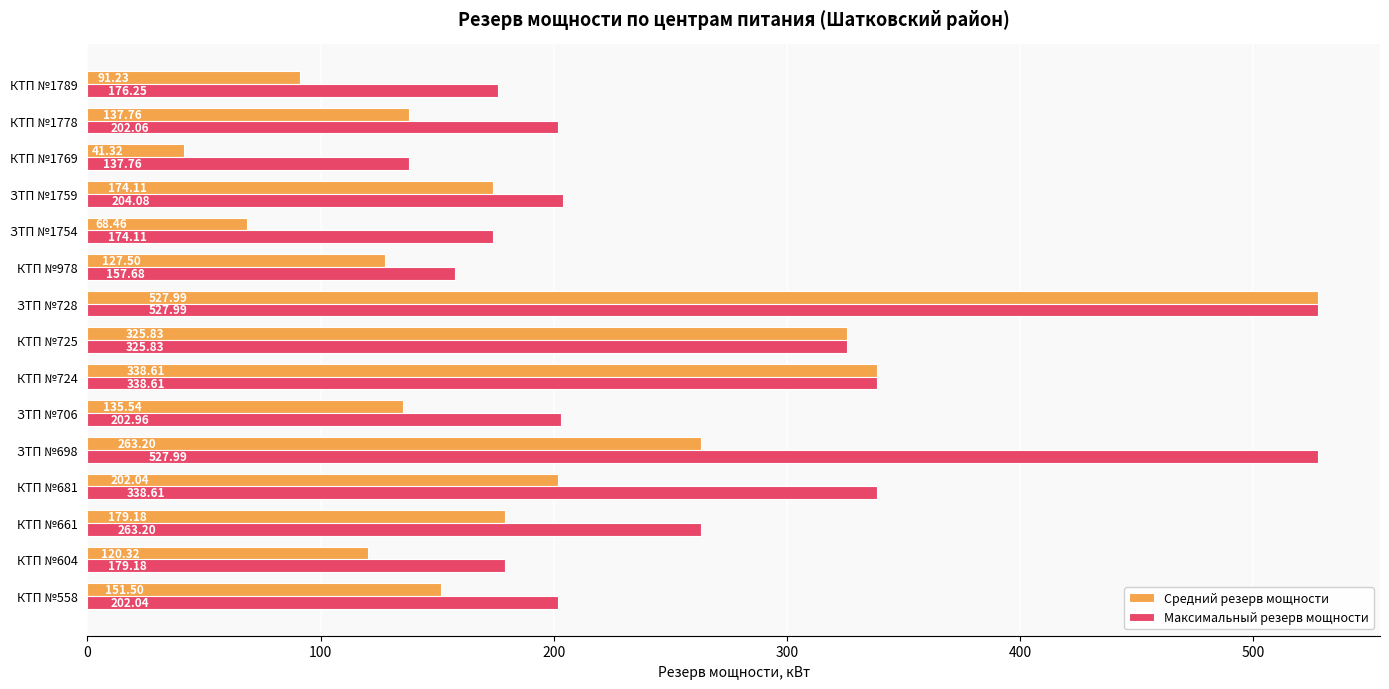

Which series changed the most between КТП №681 and ЗТП №698?

Максимальный резерв мощности